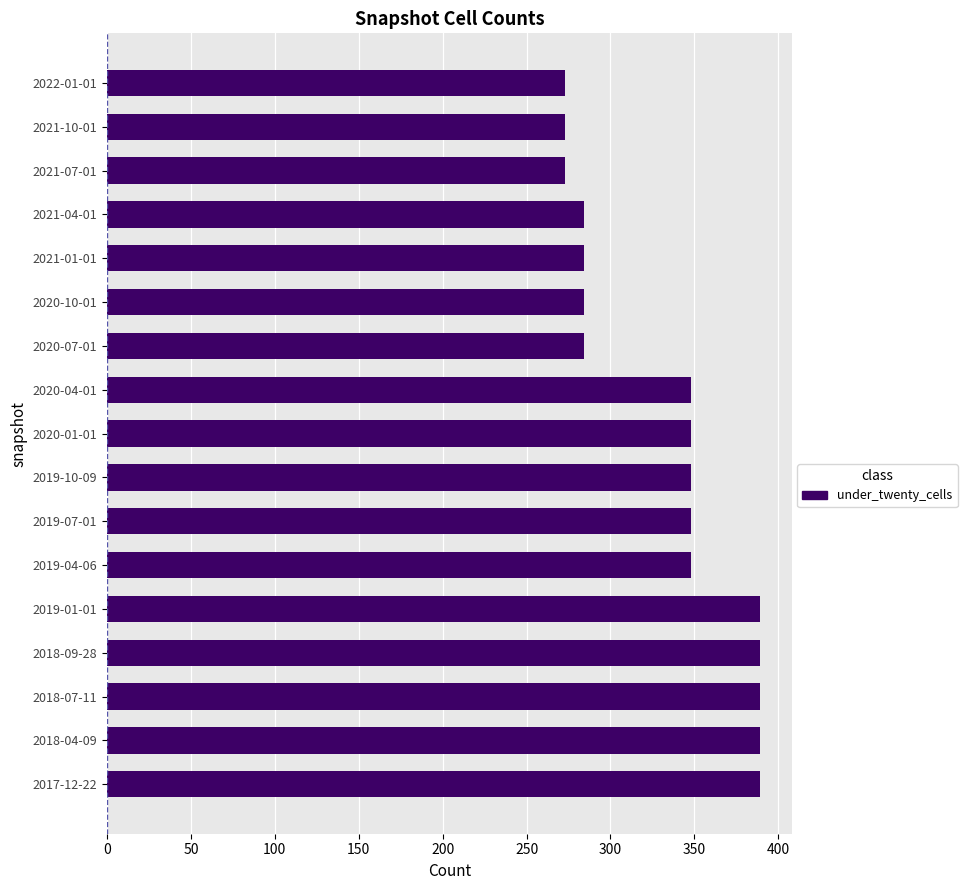

The chart shows a value of 213 at 2018-09-28. True or false?

False